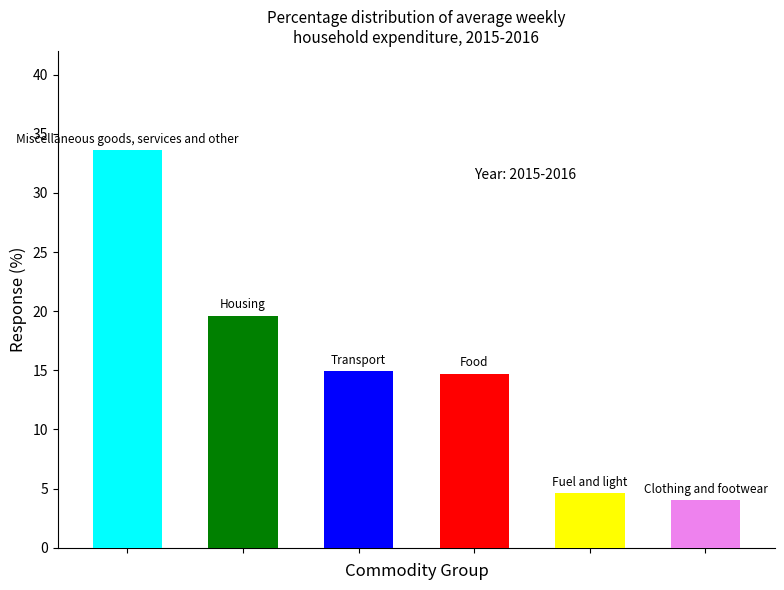

What is the difference between the maximum and second lowest values?

29.0